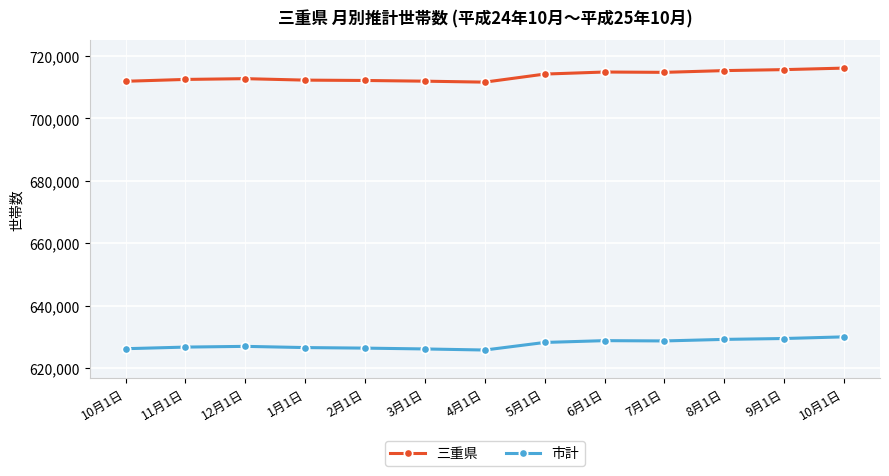

What is the label of the 4th point from the right?

7月1日